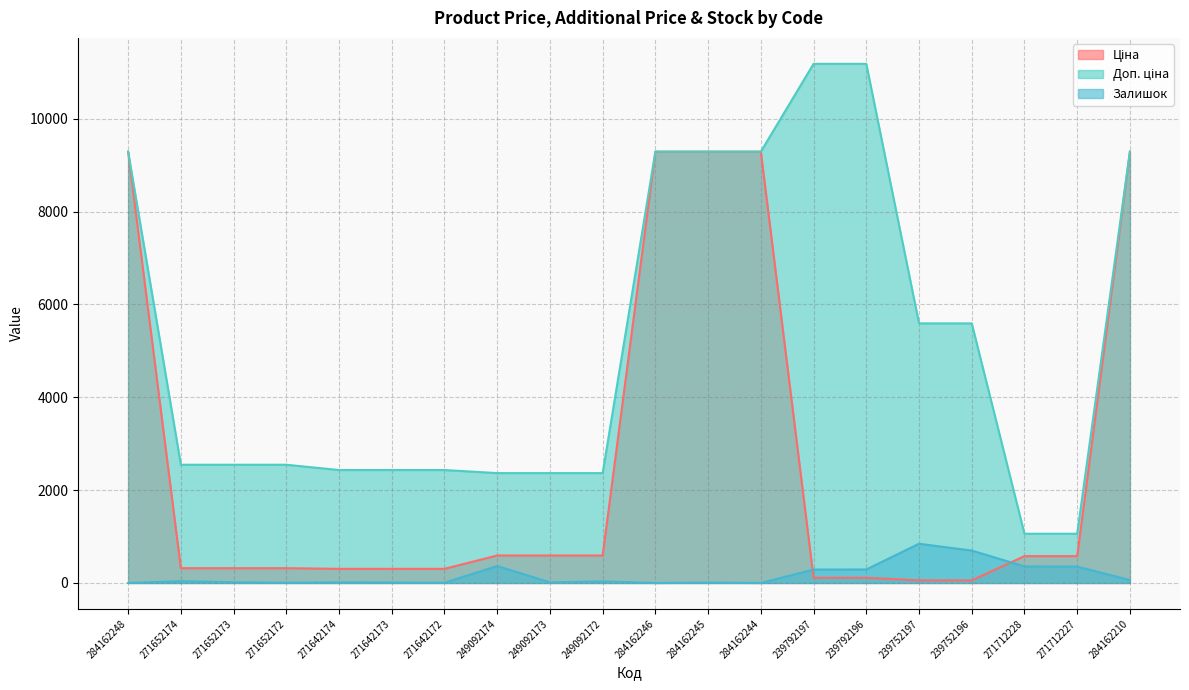

At which category is the sum across all series the highest?

284162210